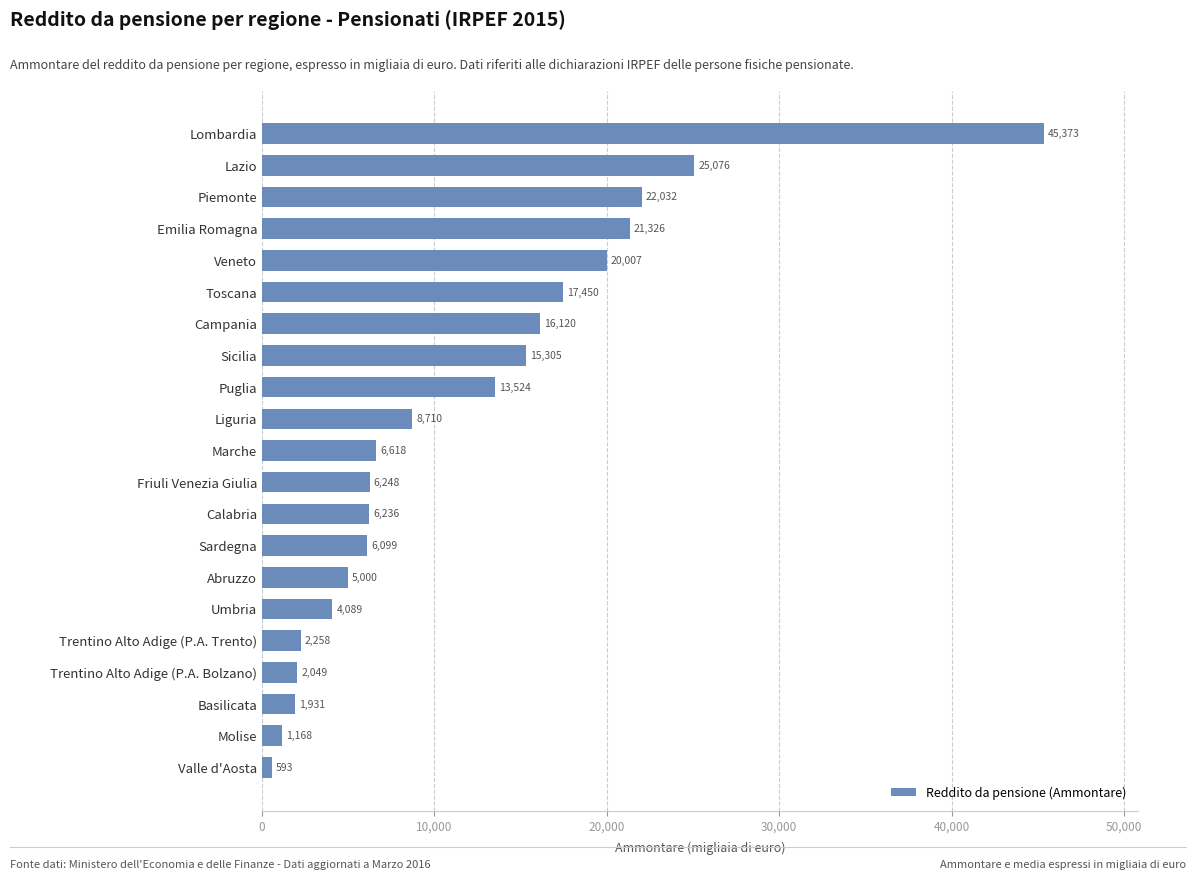

Does the chart contain any negative values?

No